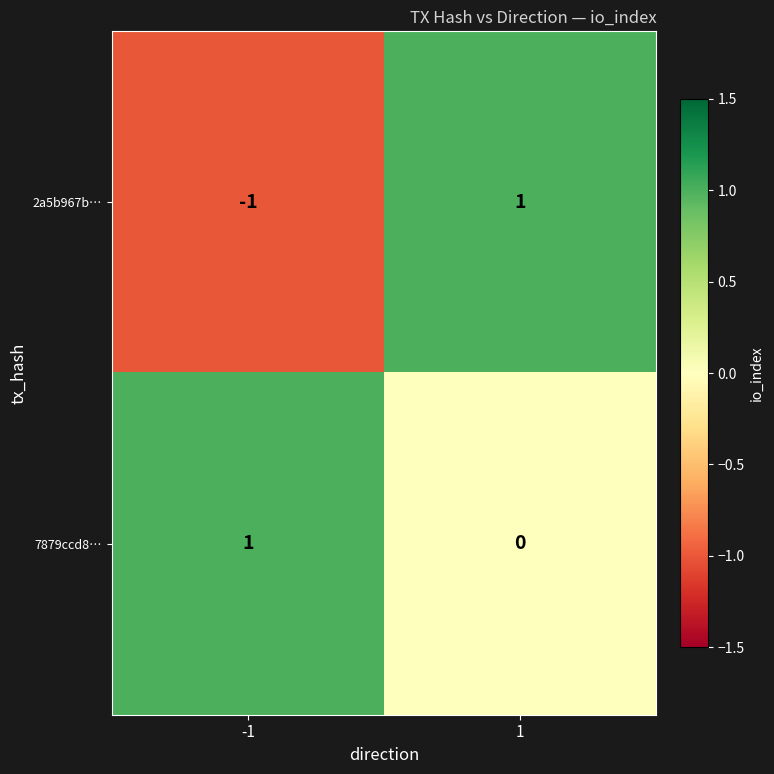

List the labels in order of 2a5b967b… value, smallest first.

-1, 1